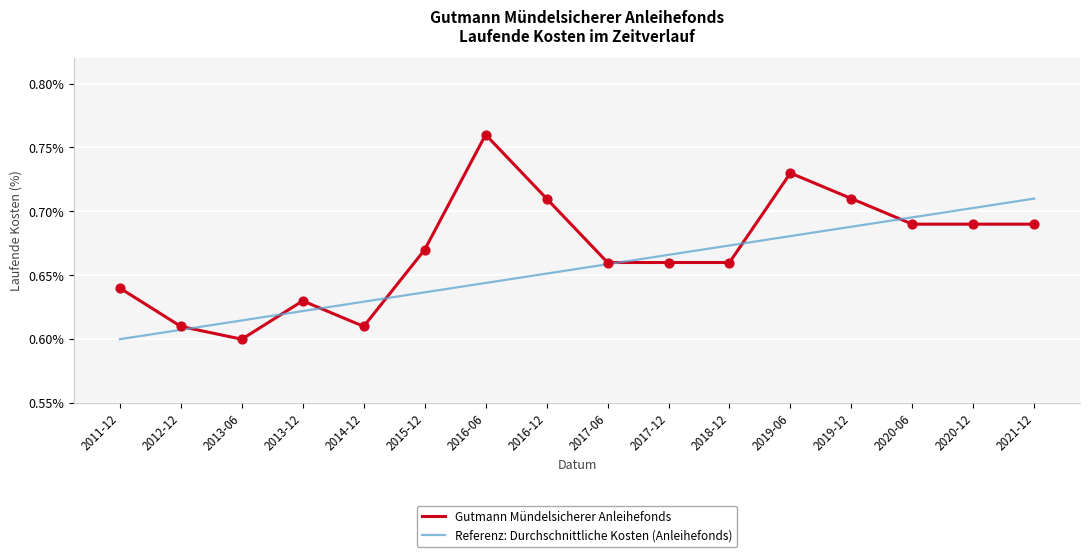

At how many categories does at least one series exceed 0?

16